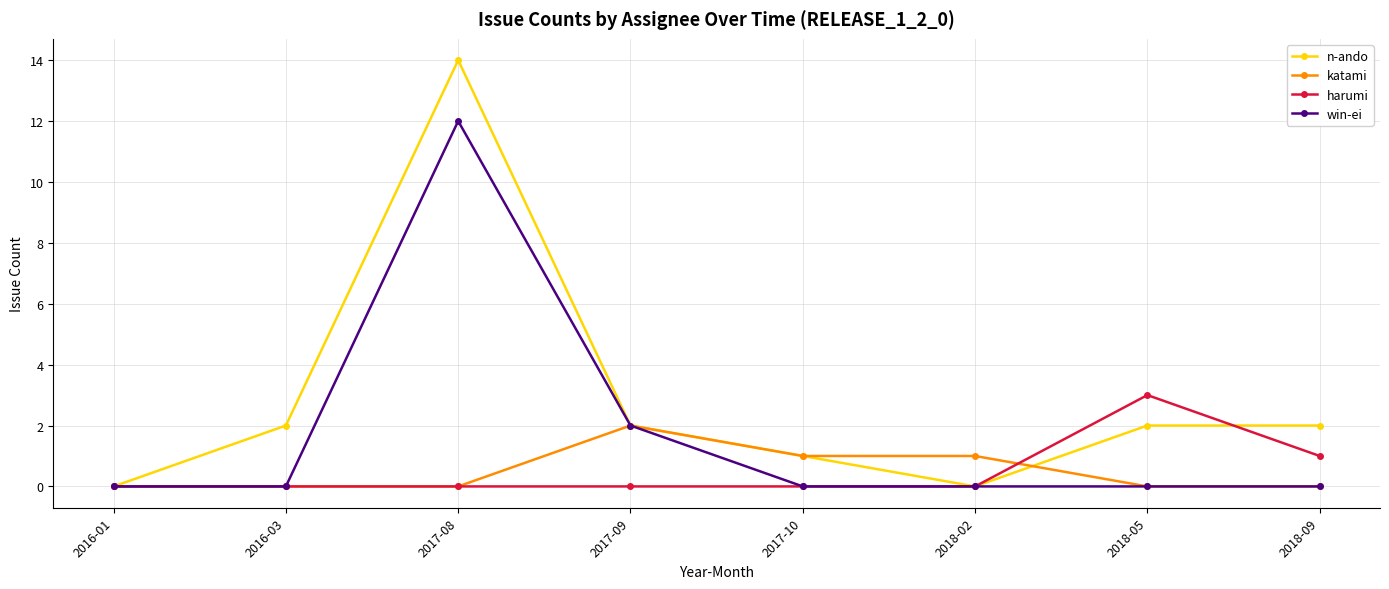

Reading left to right, transcribe all the data shown in this chart.

n-ando: 0	2	14	2	1	0	2	2
katami: 0	0	0	2	1	1	0	0
harumi: 0	0	0	0	0	0	3	1
win-ei: 0	0	12	2	0	0	0	0